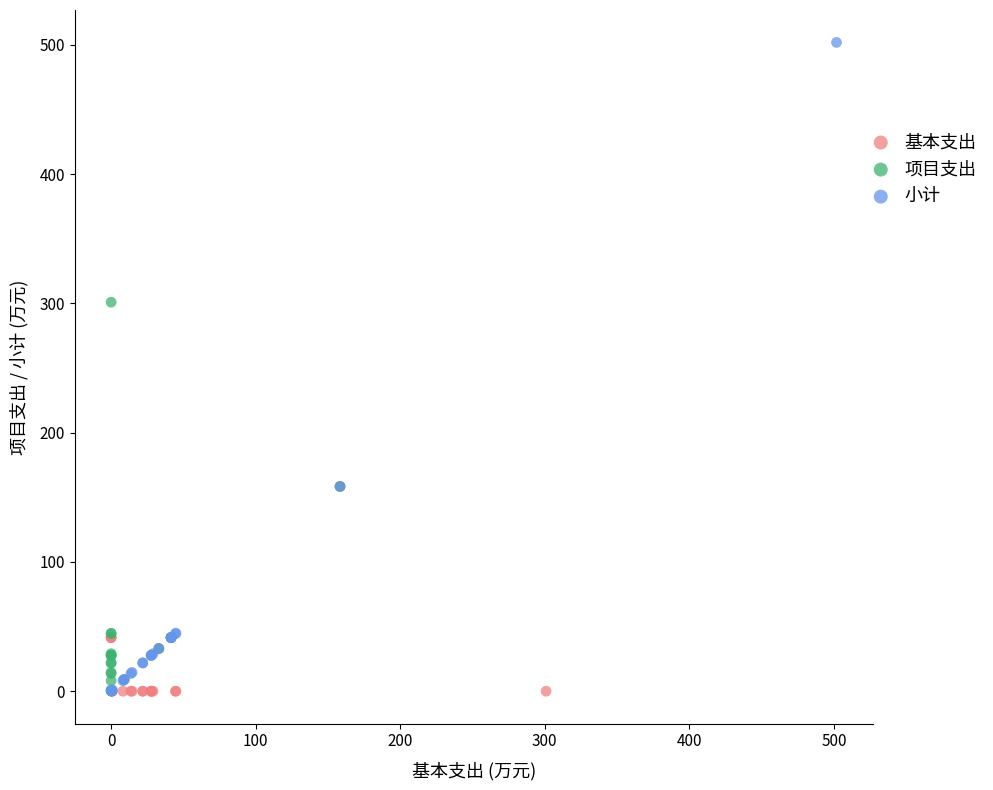

Which series reaches the maximum Y coordinate?

小计